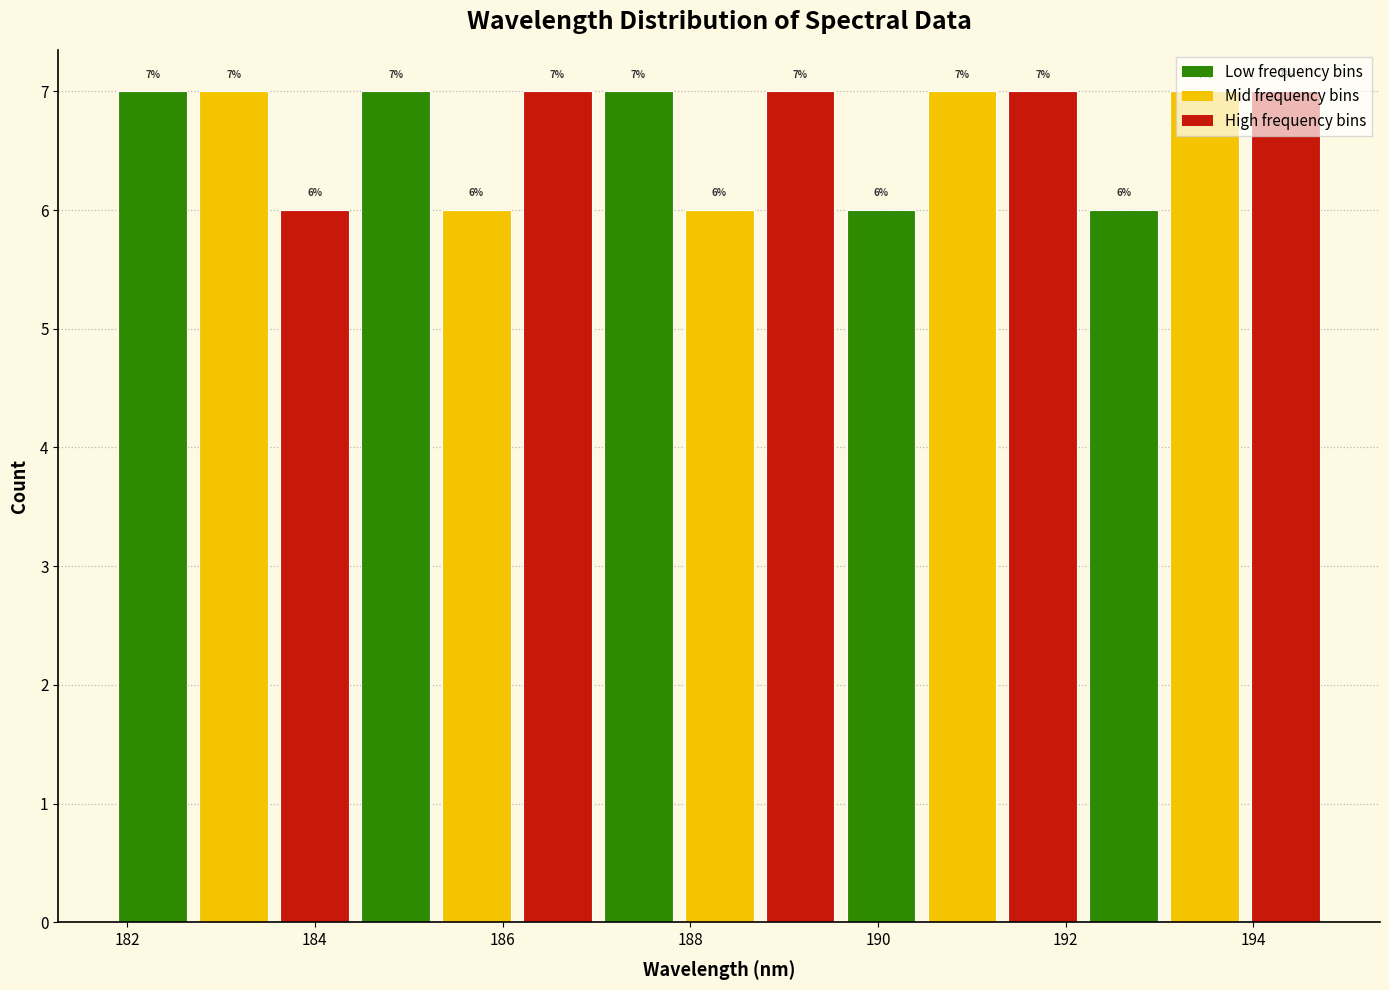

Reading left to right, list every bar in this chart as the range it spans on the x-axis followed by its height. The bar edges are not printed on the chart, so give them approximately, as read against the axis.

181.8 to 182.8: 7
182.8 to 183.6: 7
183.6 to 184.4: 6
184.4 to 185.2: 7
185.2 to 186.2: 6
186.2 to 187.0: 7
187.0 to 187.8: 7
187.8 to 188.8: 6
188.8 to 189.6: 7
189.6 to 190.4: 6
190.4 to 191.4: 7
191.4 to 192.2: 7
192.2 to 193.0: 6
193.0 to 194.0: 7
194.0 to 194.8: 7